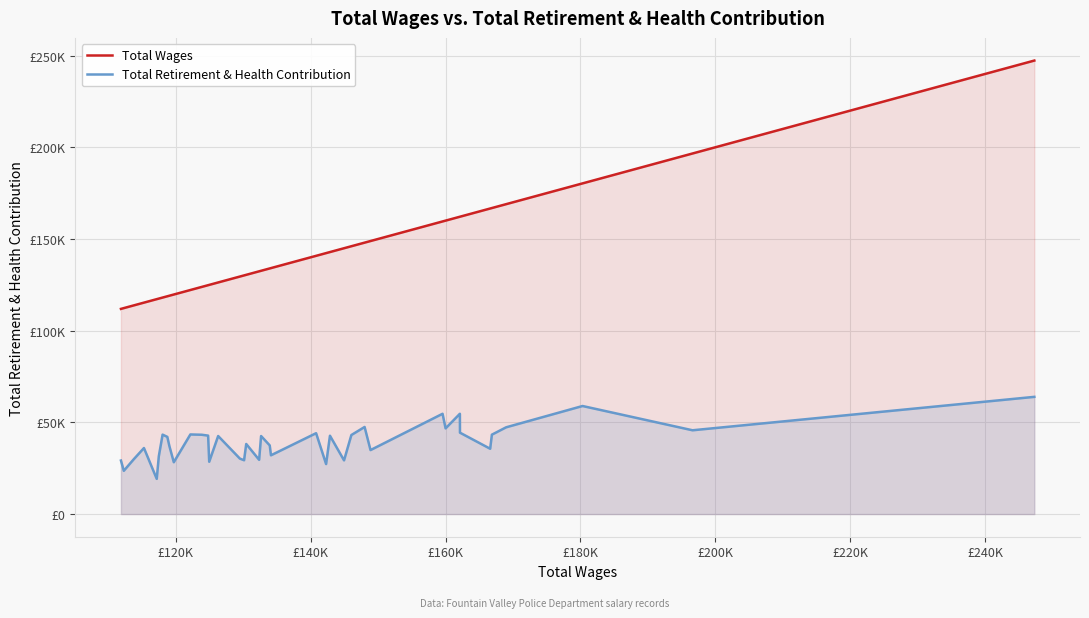

True or false: Total Retirement & Health Contribution and Total Wages intersect in this chart.

False